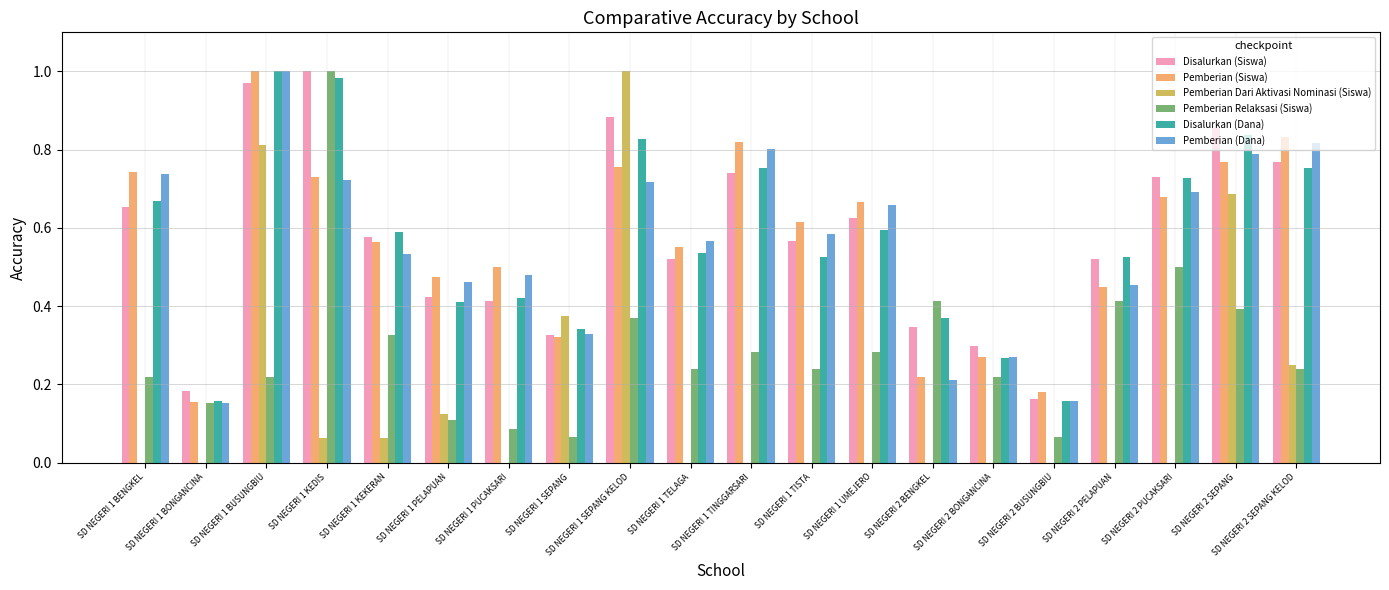

How many groups of bars are there?

20